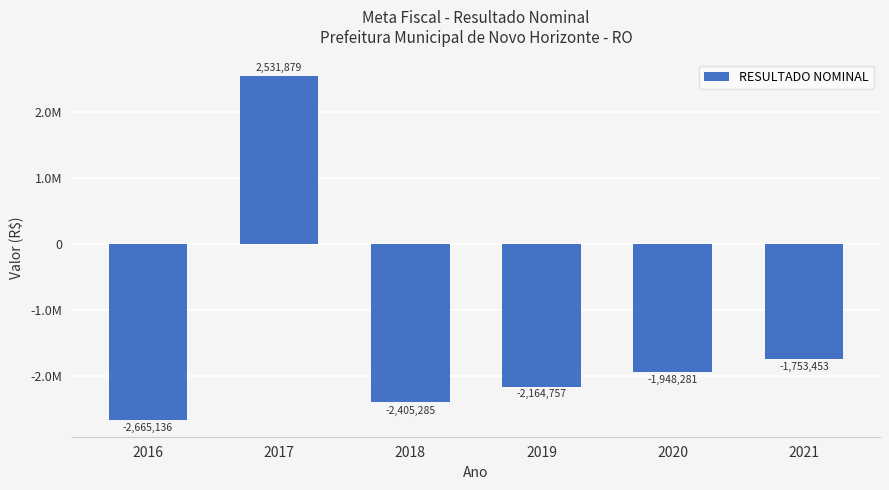

What is the change in value from 2018 to 2020?

+457004.2